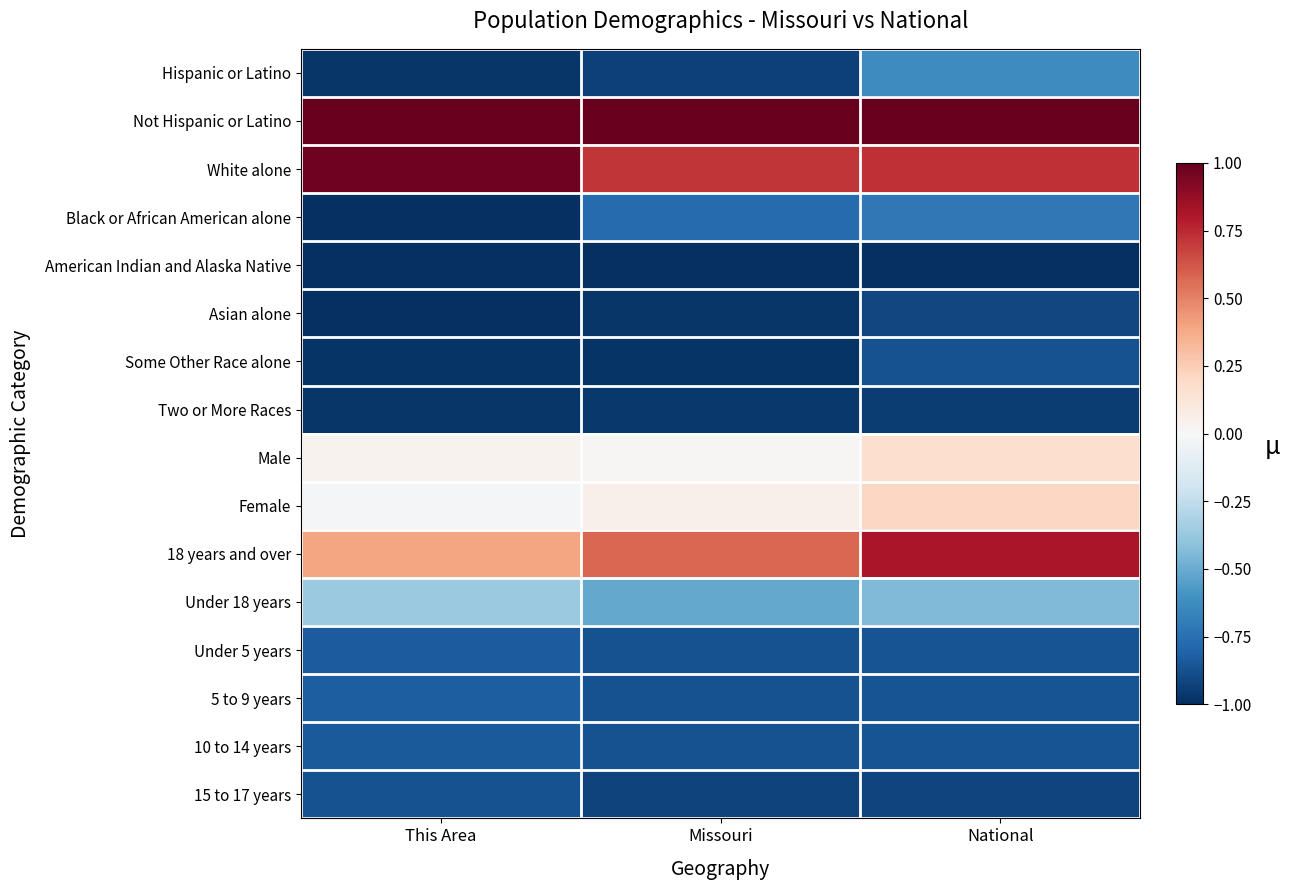

Which category has the highest value across all series?

This Area